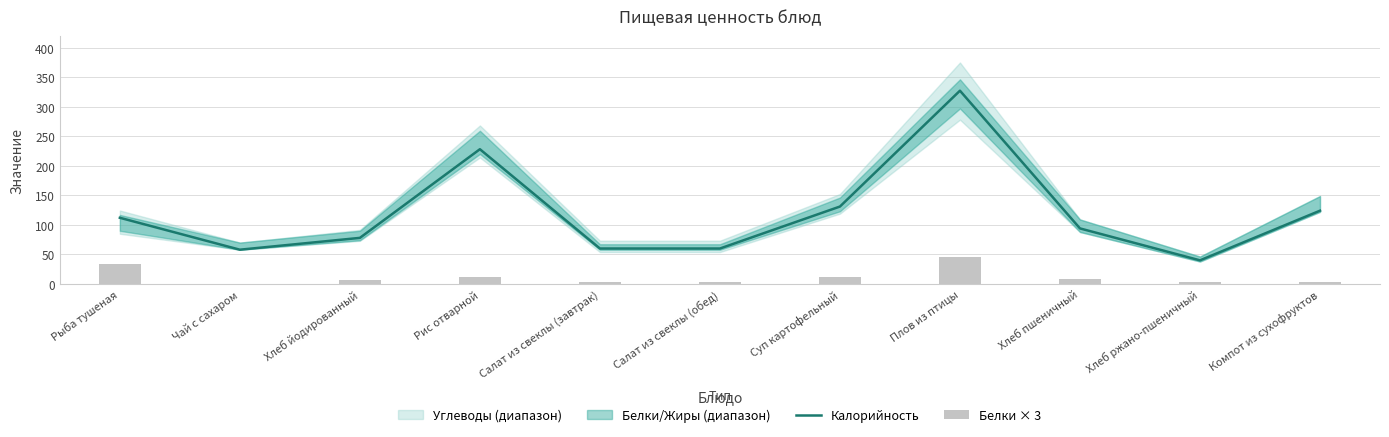

Rank the series by their average value, from lowest to highest.

Белки × 3, Калорийность